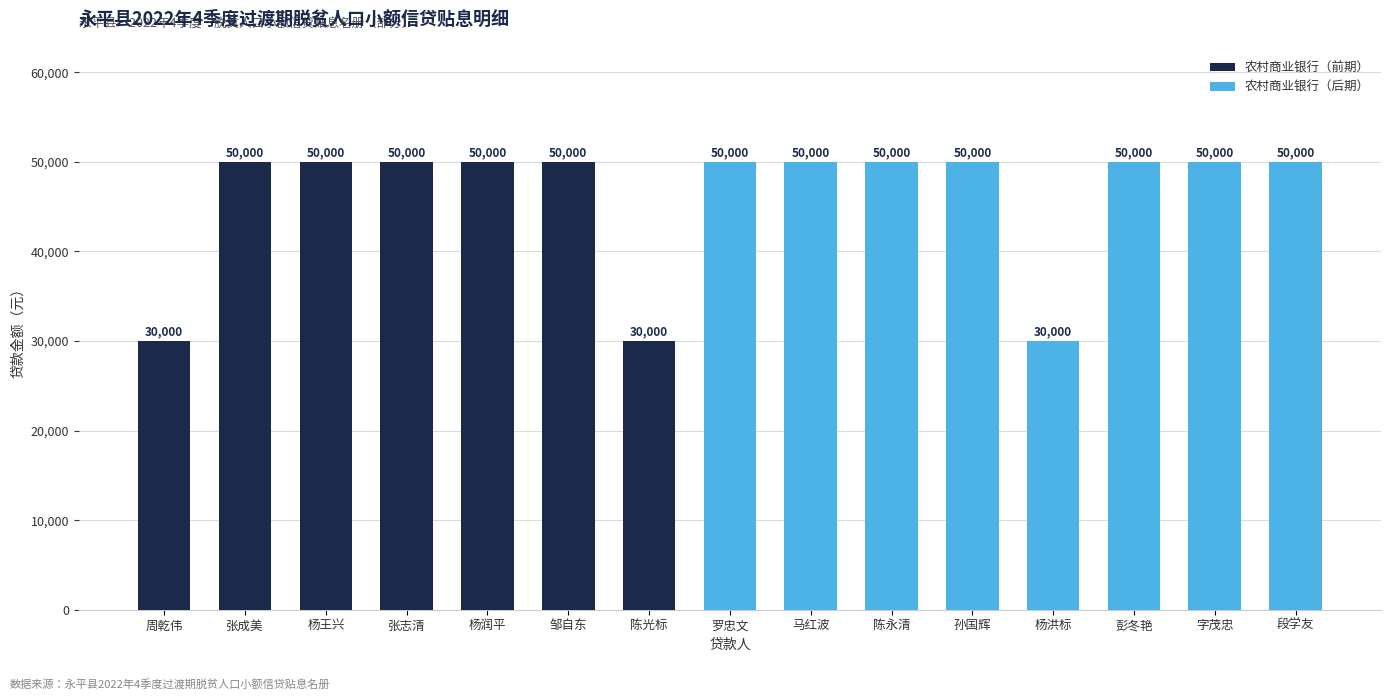

What is the highest value of the 农村商业银行（前期） series?

50000